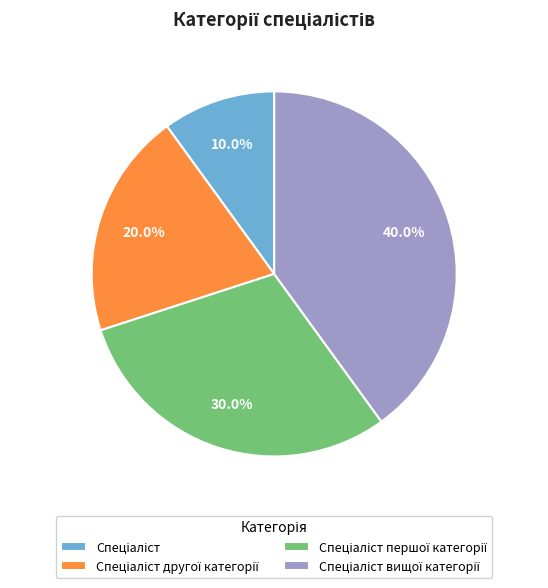

Is there a majority slice in this chart?

No